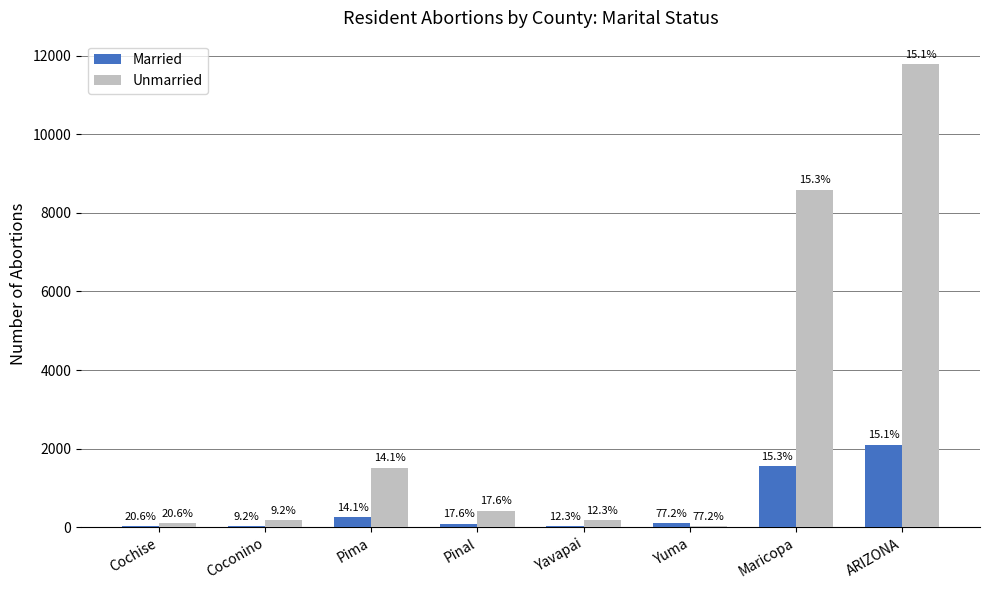

What is the maximum value for Unmarried?

11798